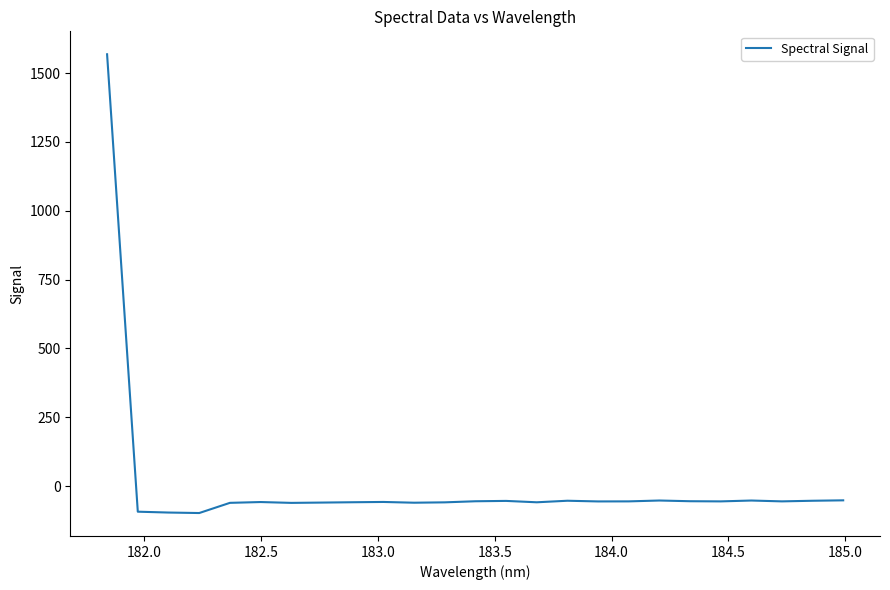

What is the minimum value shown in the chart?

-98.0